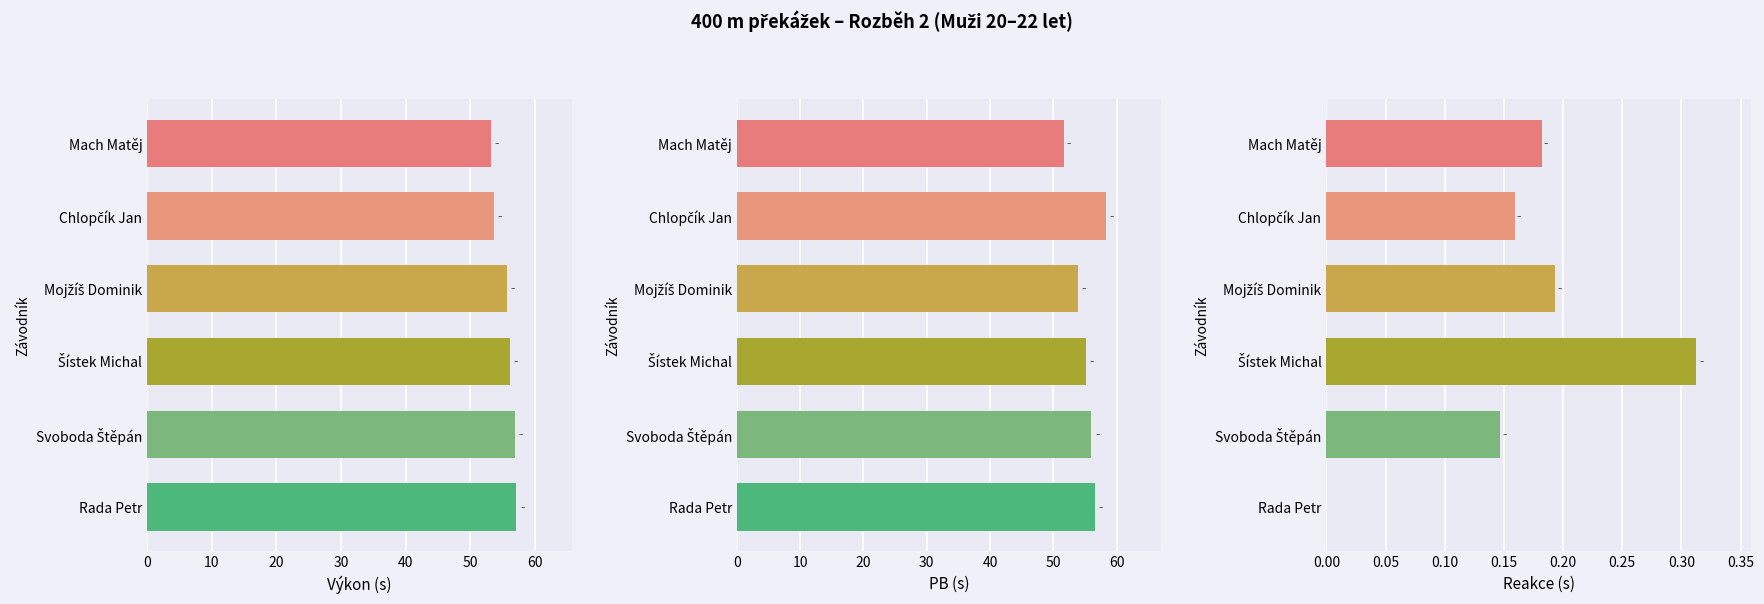

The value of Výkon at Rada Petr is 20.3. True or false?

False